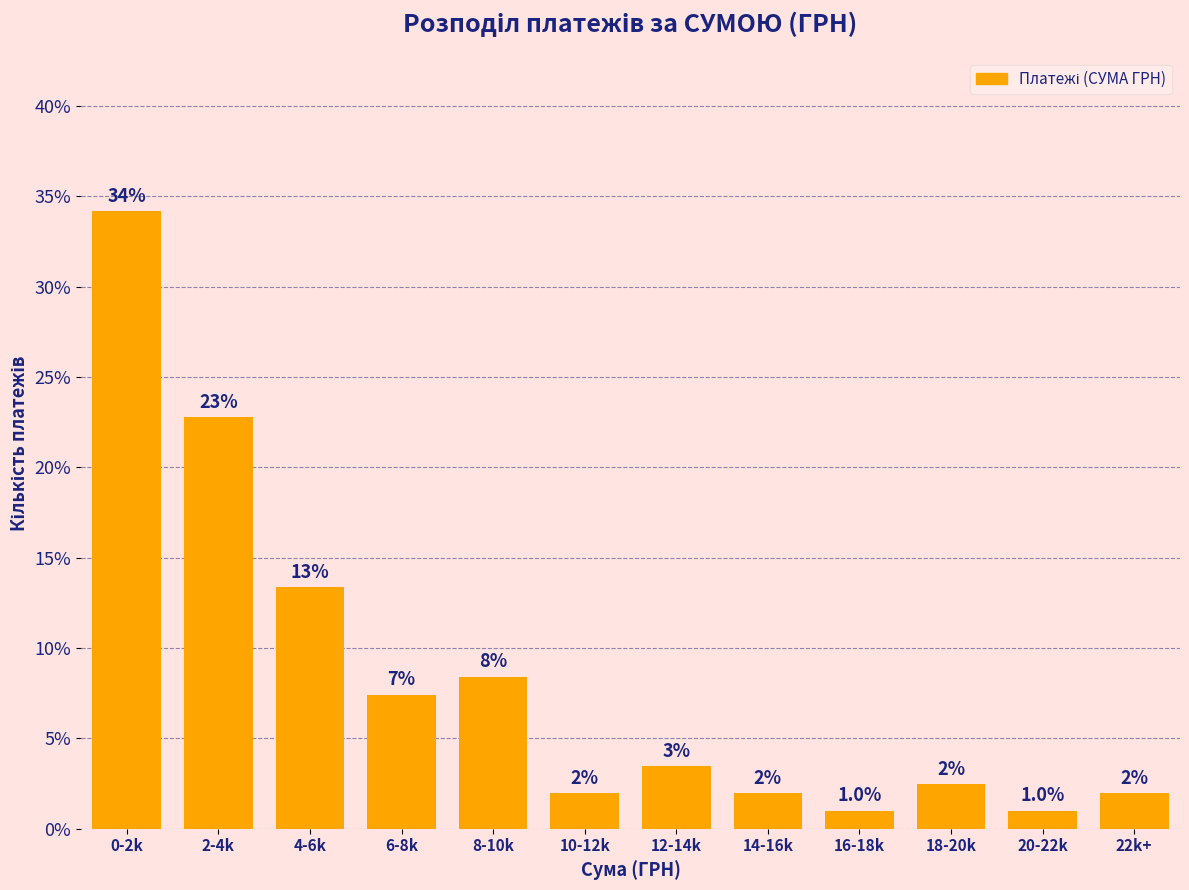

What is the sum of the values at 10-12k and 16-18k?

3.0